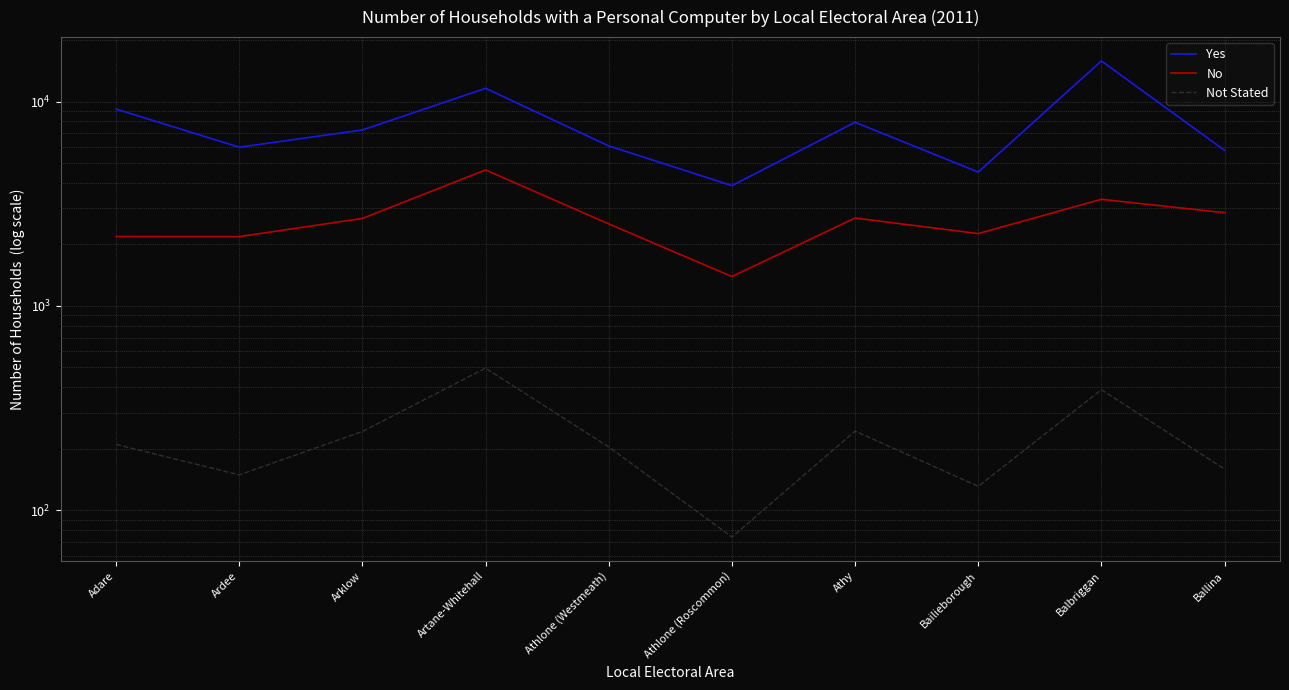

True or false: Not Stated and No intersect in this chart.

False